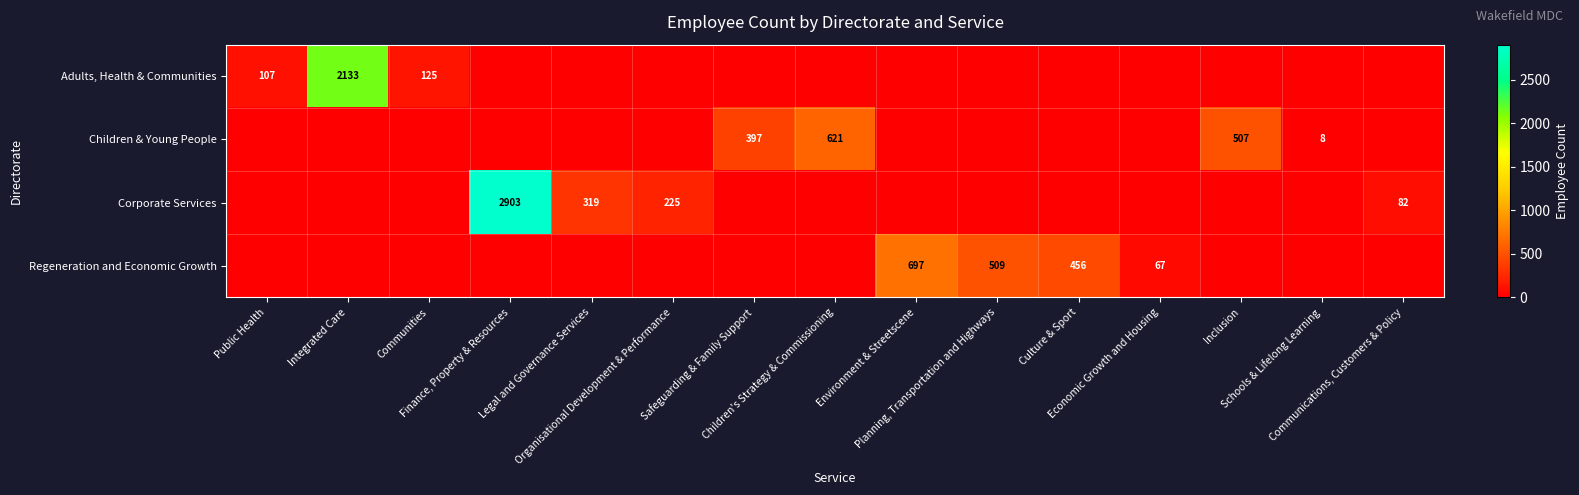

What is the spread (max minus min) of values at Schools & Lifelong Learning?

8